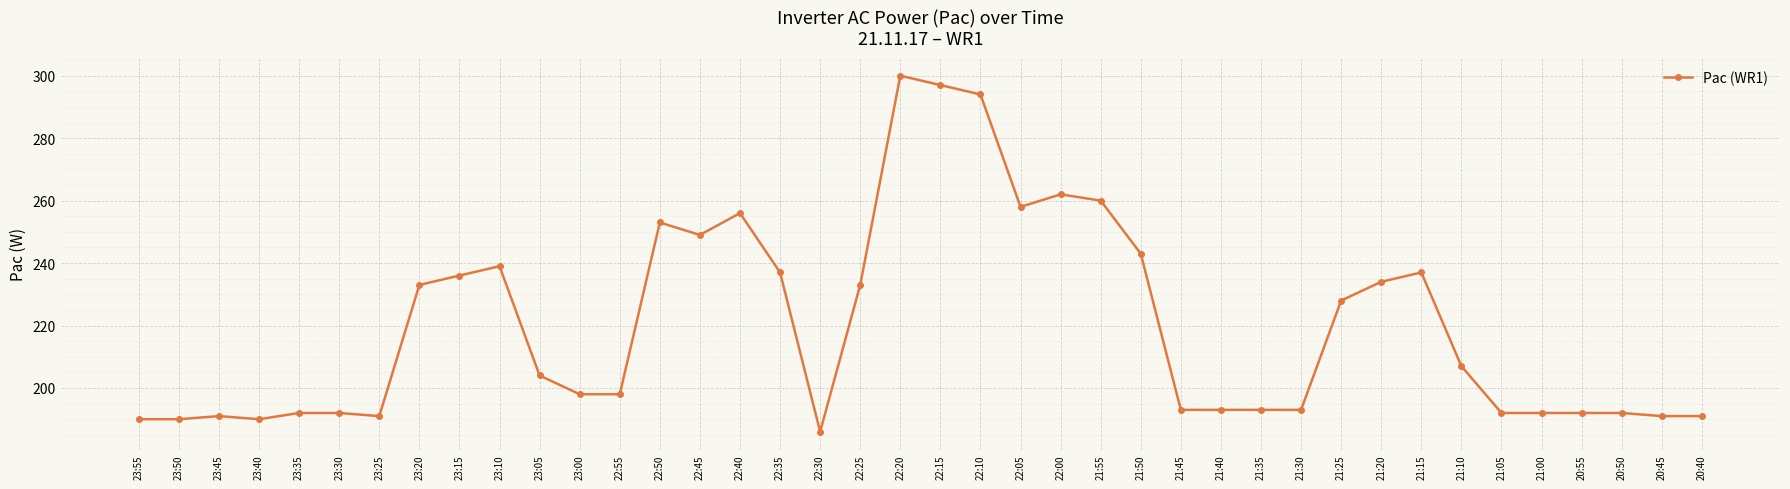

At which label is the value closest to 243?

21:50